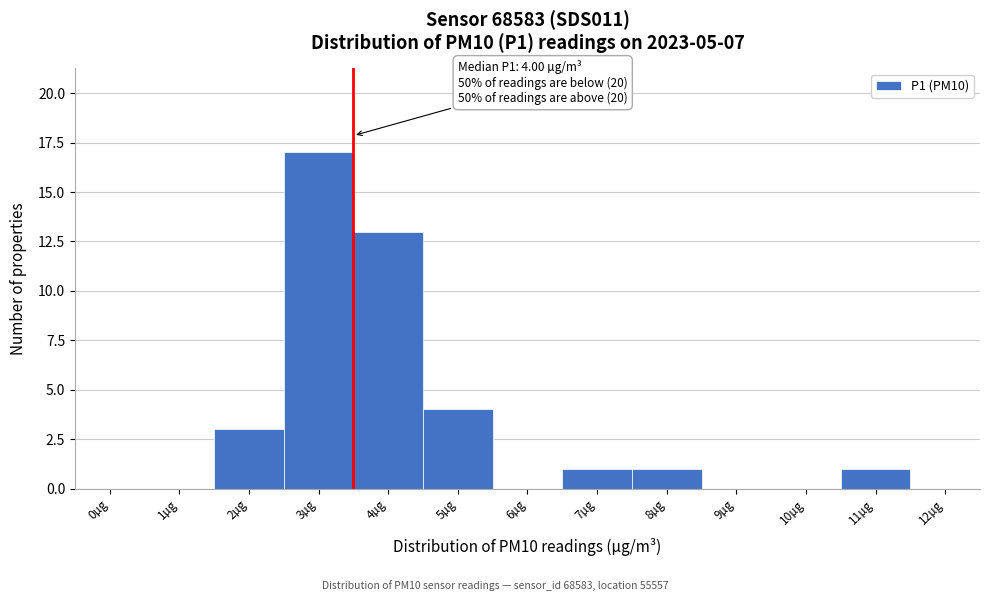

Reading left to right, extract all data points from this chart.

0µg=0	1µg=0	2µg=3	3µg=17	4µg=13	5µg=4	6µg=0	7µg=1	8µg=1	9µg=0	10µg=0	11µg=1	12µg=0